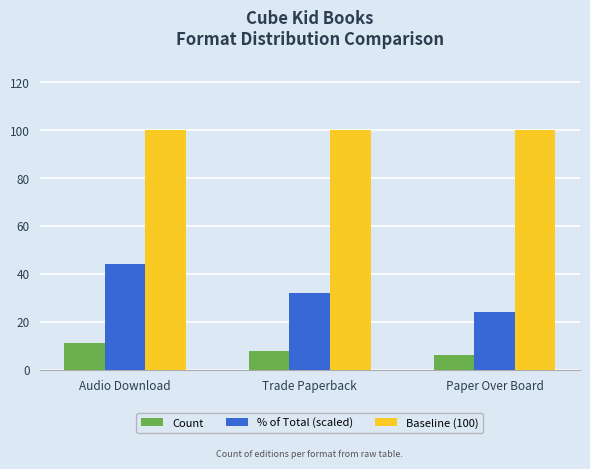

Which series has the largest total across all categories?

Baseline (100)